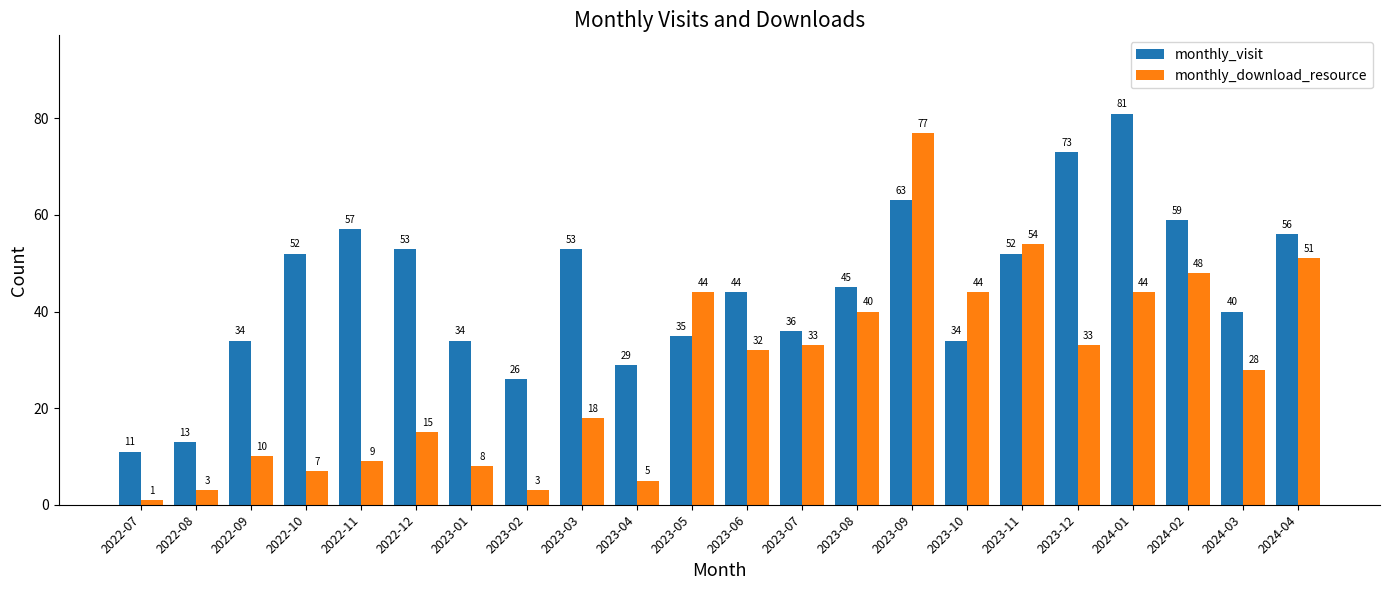

At which category is the sum across all series the highest?

2023-09